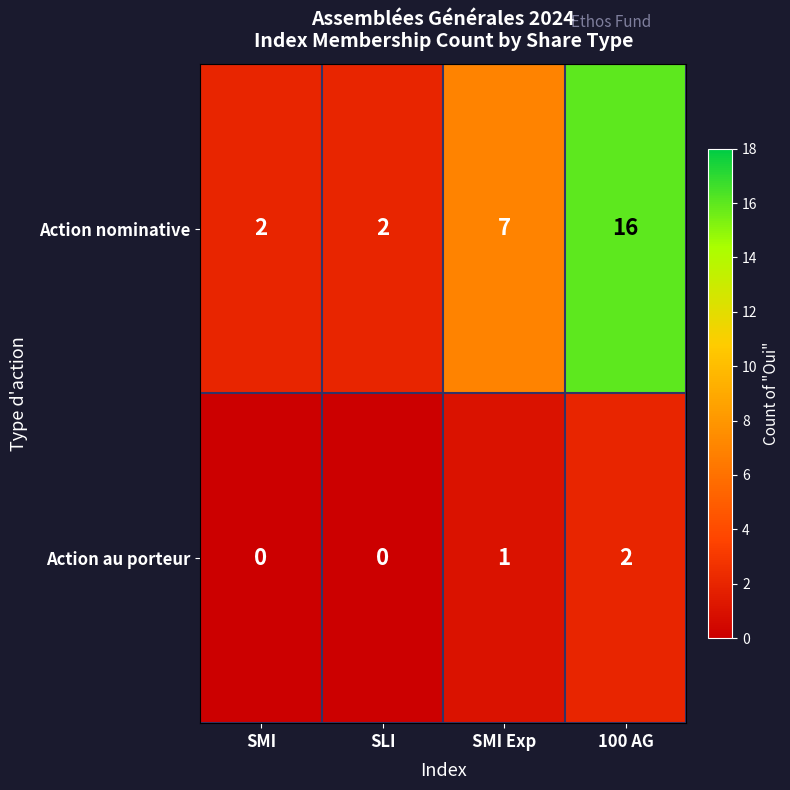

How many Action nominative values are between 2 and 16?

4